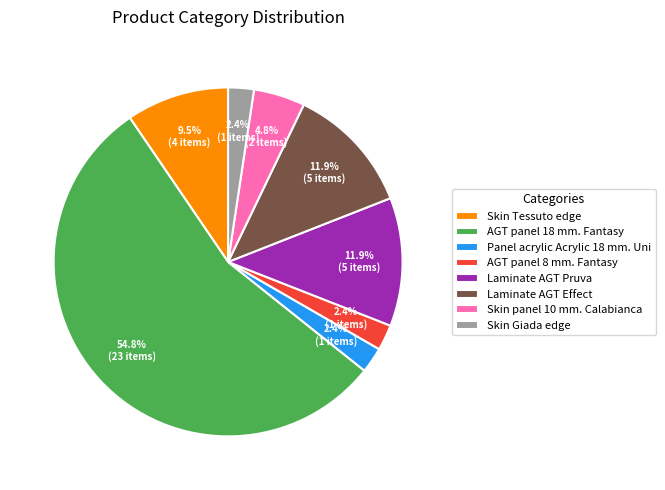

What is the ratio of the value at Panel acrylic Acrylic 18 mm. Uni to the value at Skin Giada edge?

1.0